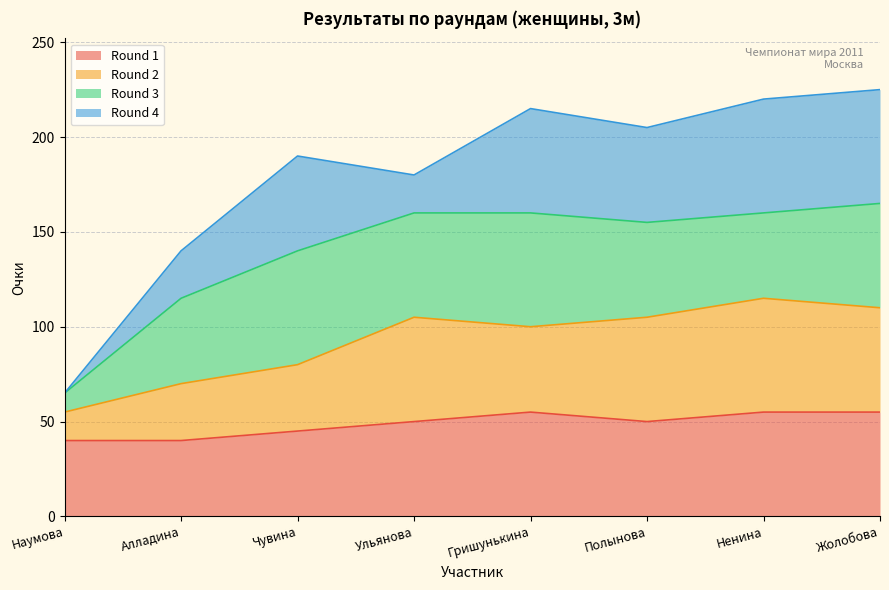

What is the total value across all series at Жолобова?

225